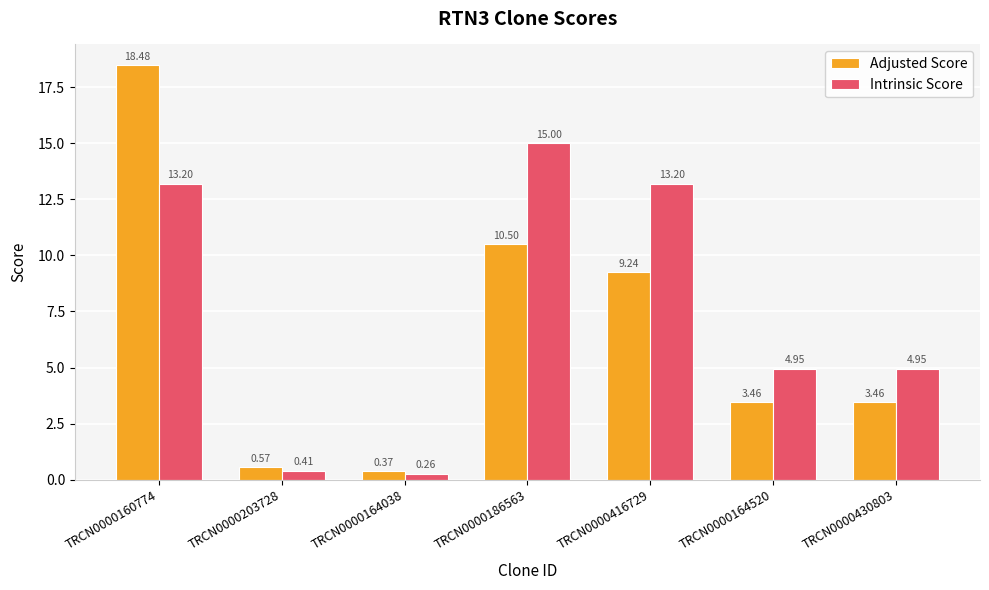

What is the sum of the Intrinsic Score values at TRCN0000416729 and TRCN0000160774?

26.4